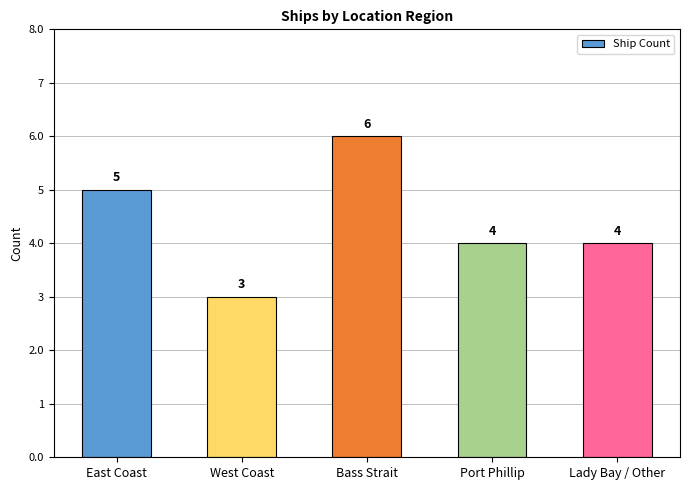

What is the difference between the maximum and second lowest values?

2